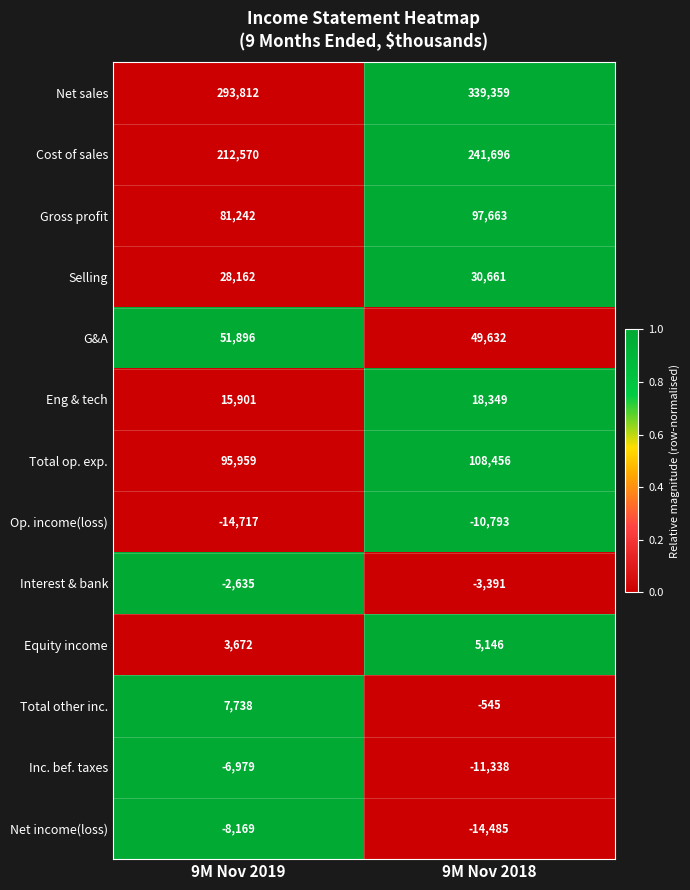

Where is Net sales nearest to the value 316585?

9M Nov 2019